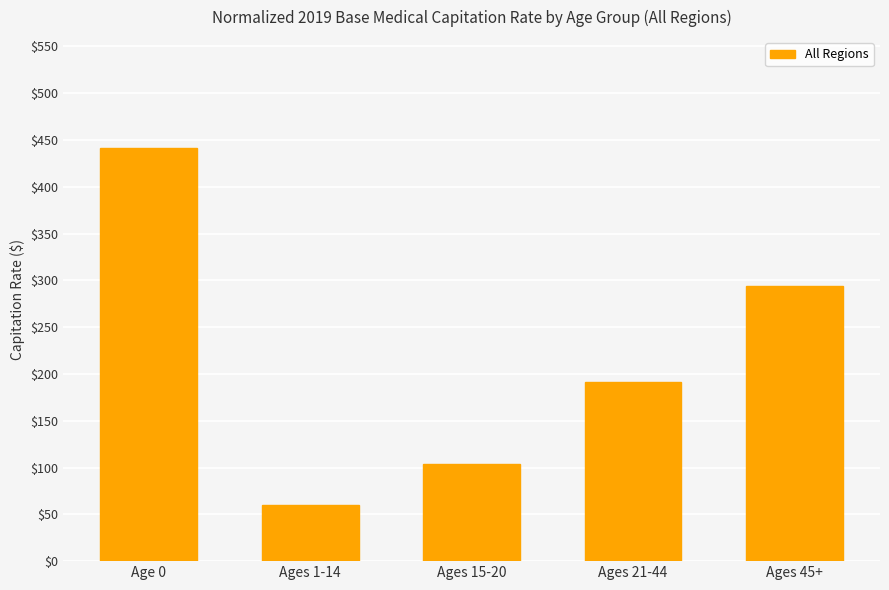

How many values exceed 191?

3